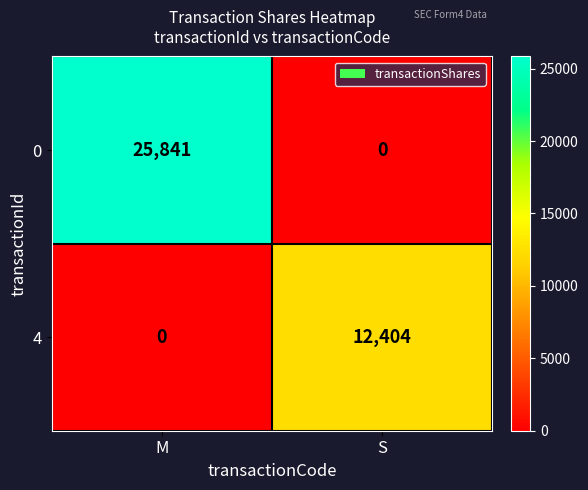

Reading left to right, extract all data points from this chart.

0: M=25841	S=0
4: M=0	S=12404